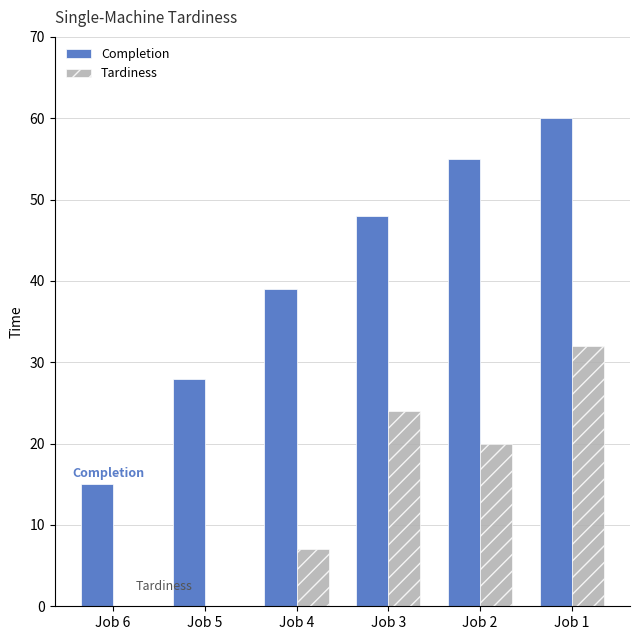

Where is Completion nearest to the value 37?

Job 4